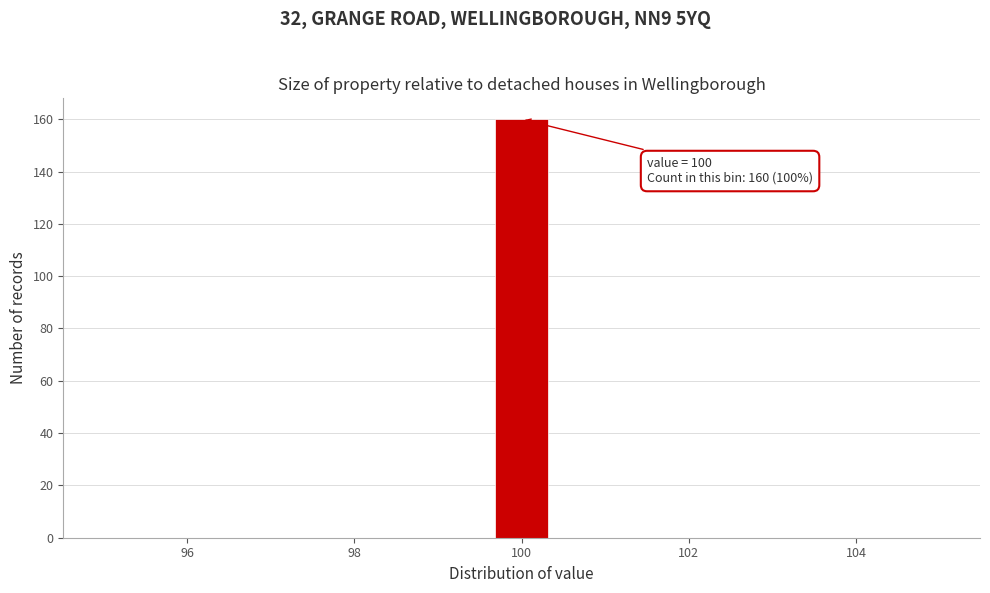

Read against the x-axis, roughly where is the centre of the tallest bar?

100.0